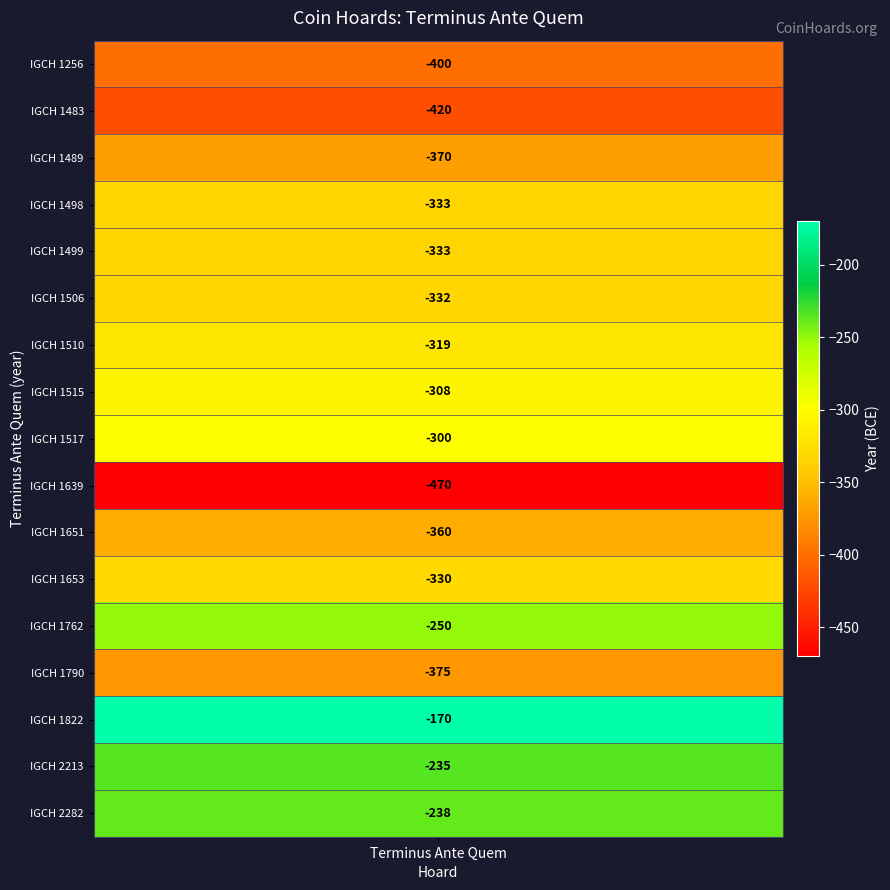

Which has a higher value, IGCH 1653 or IGCH 1510?

IGCH 1510